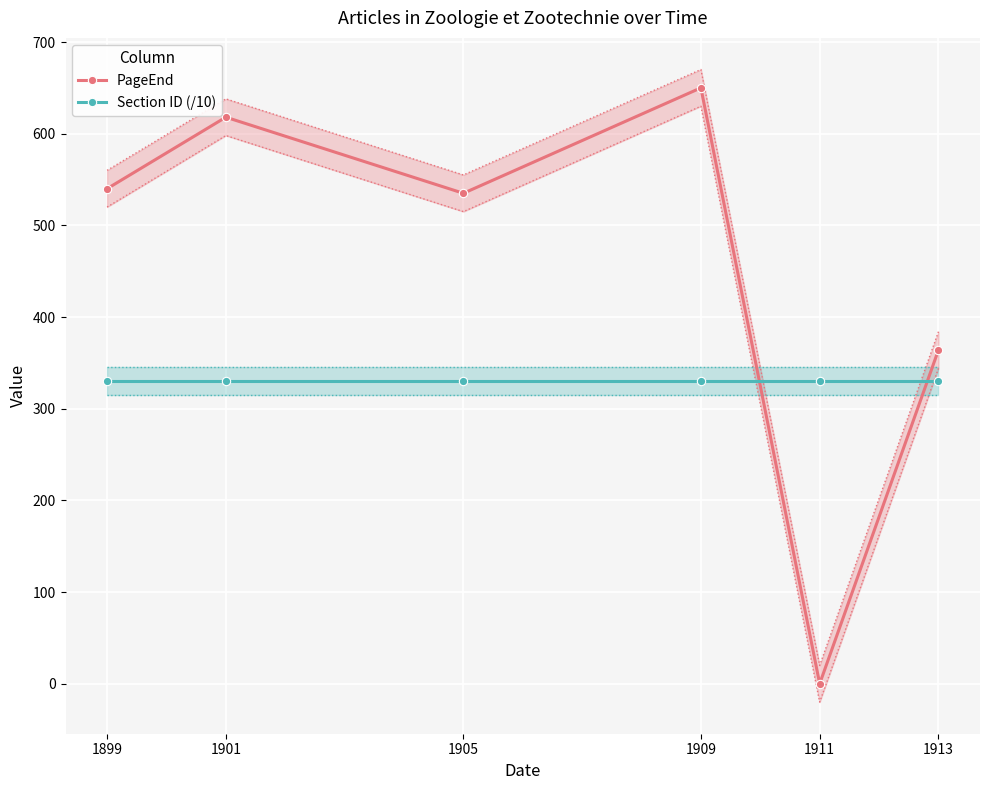

What is the total value across all series at 1899?

870